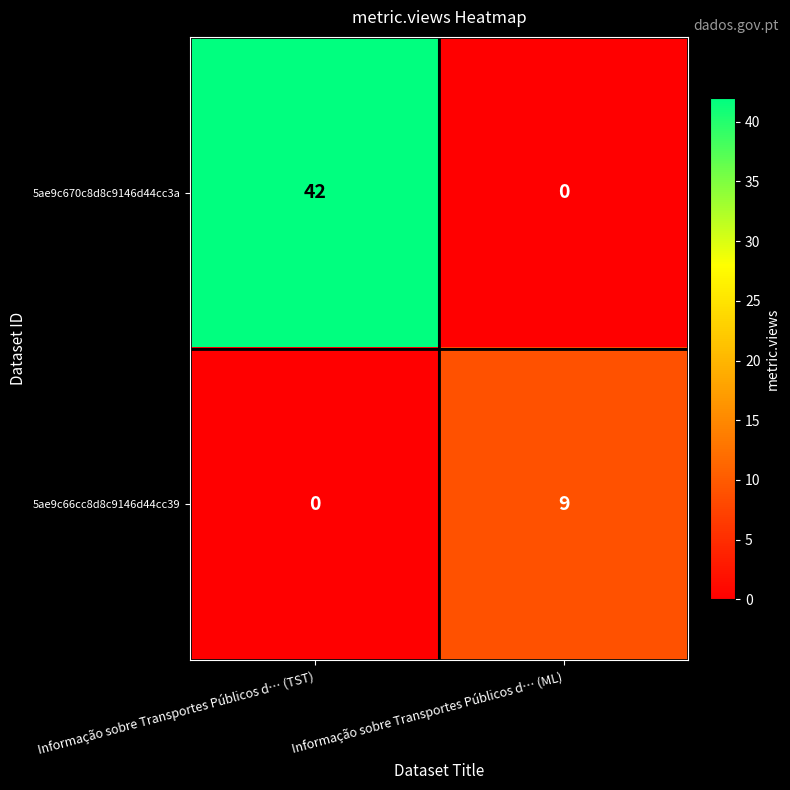

At which label does 5ae9c66cc8d8c9146d44cc39 reach its peak?

Informação sobre Transportes Públicos d… (ML)